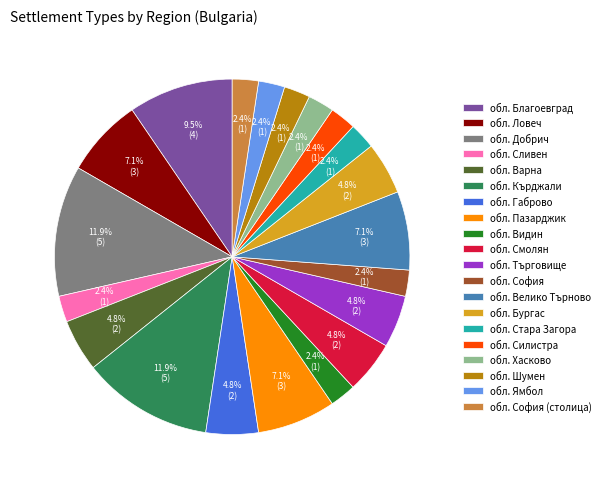

Is there a majority slice in this chart?

No